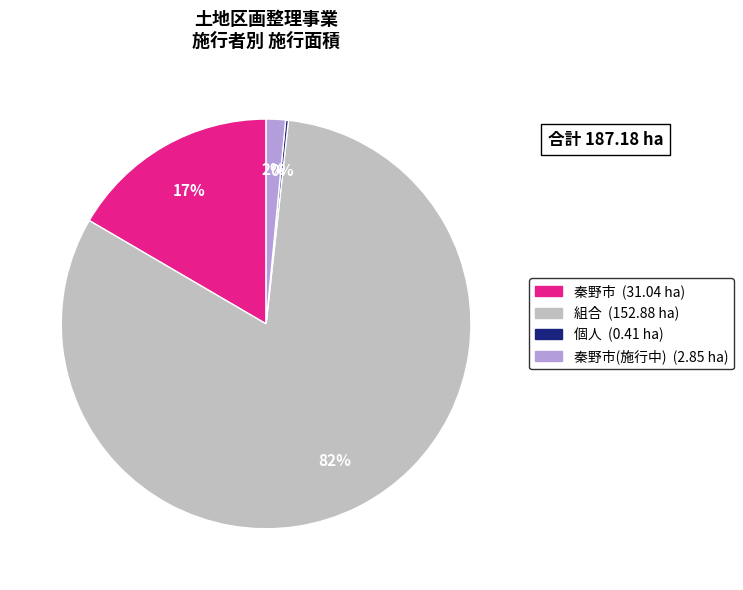

Does any single category account for the majority?

Yes